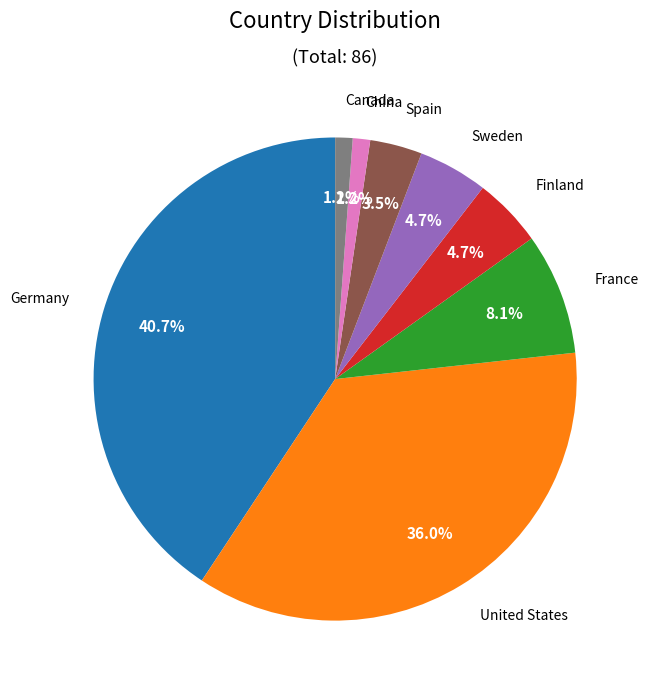

Count the number of slices in the pie.

8